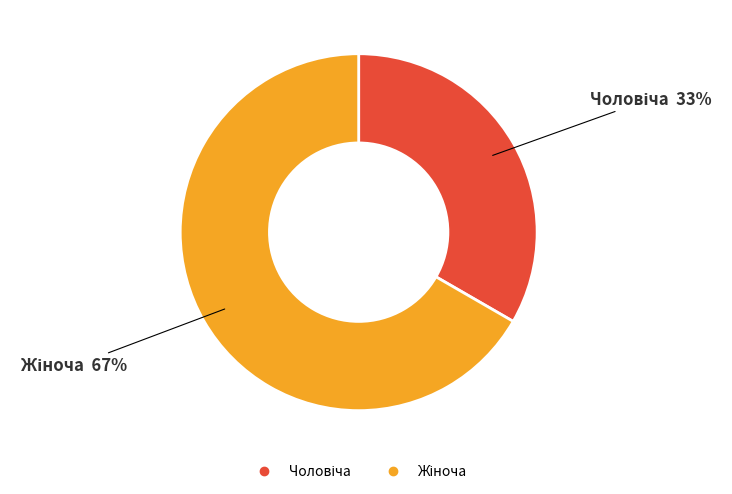

Is there a majority slice in this chart?

Yes